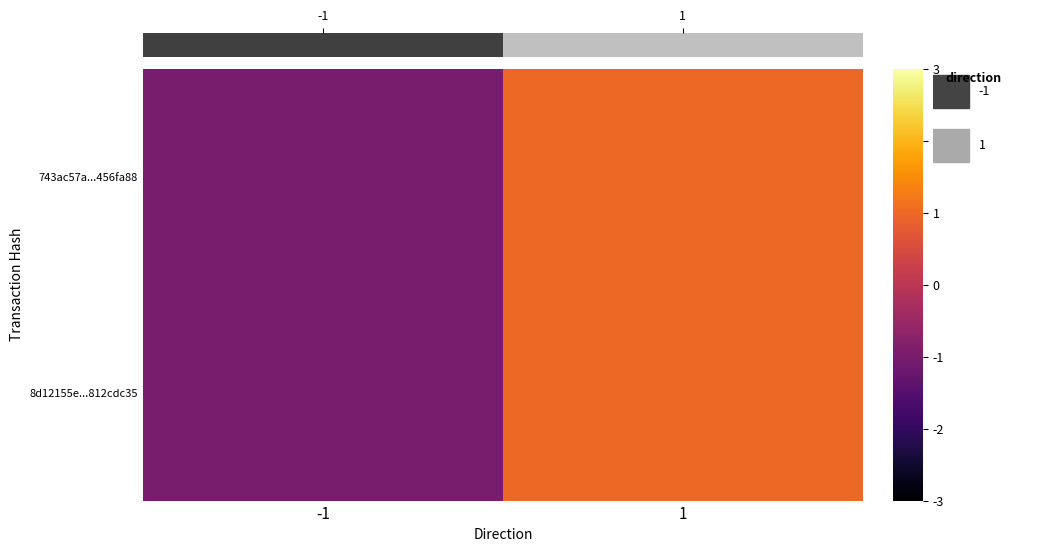

Between 1 and -1, which is larger?

1